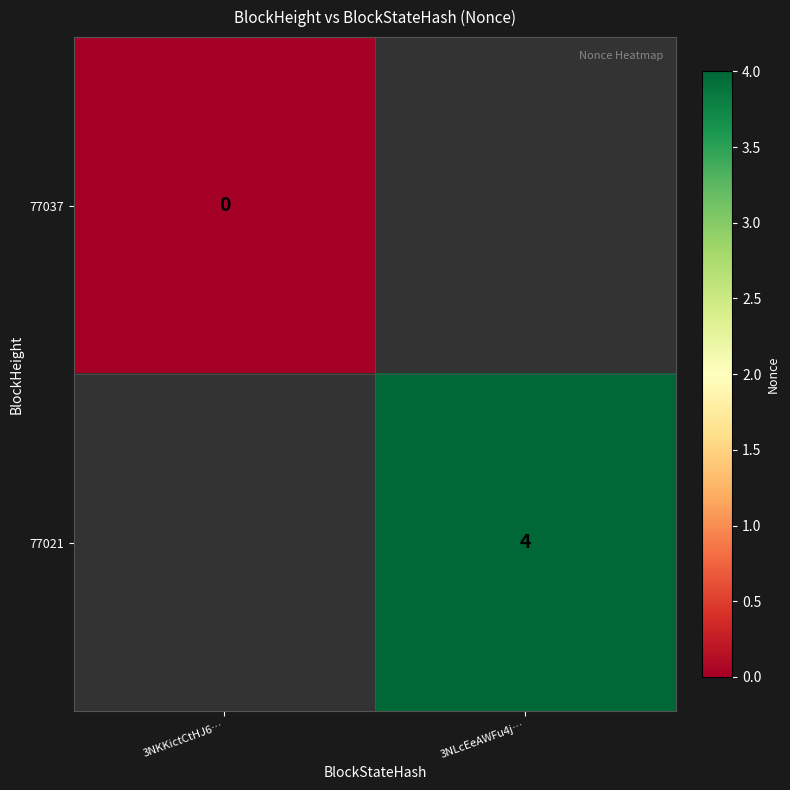

At how many categories does at least one series exceed 0?

1